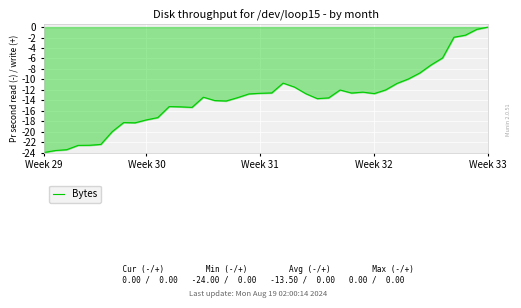

How many negative values are there?

39